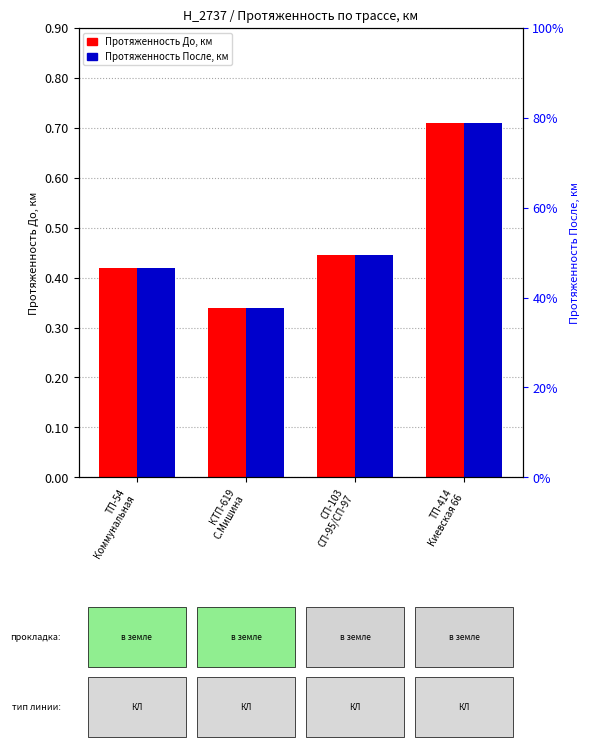

Which category has the highest value across all series?

ТП-414
Киевская 66